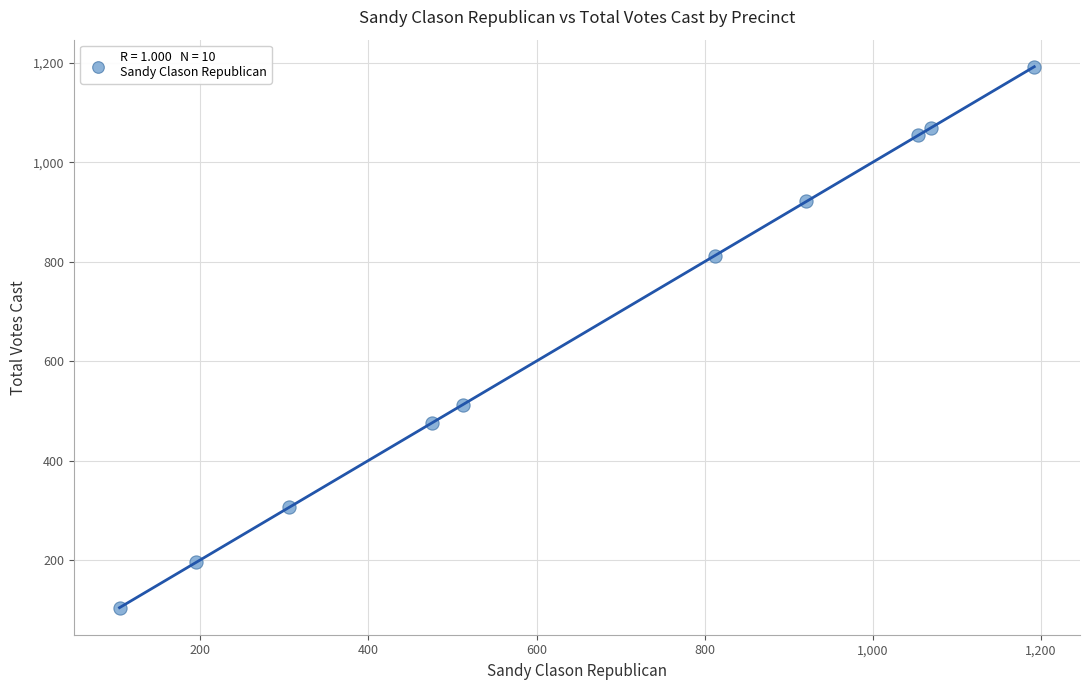

What is the range of Y values (max minus min)?

1088